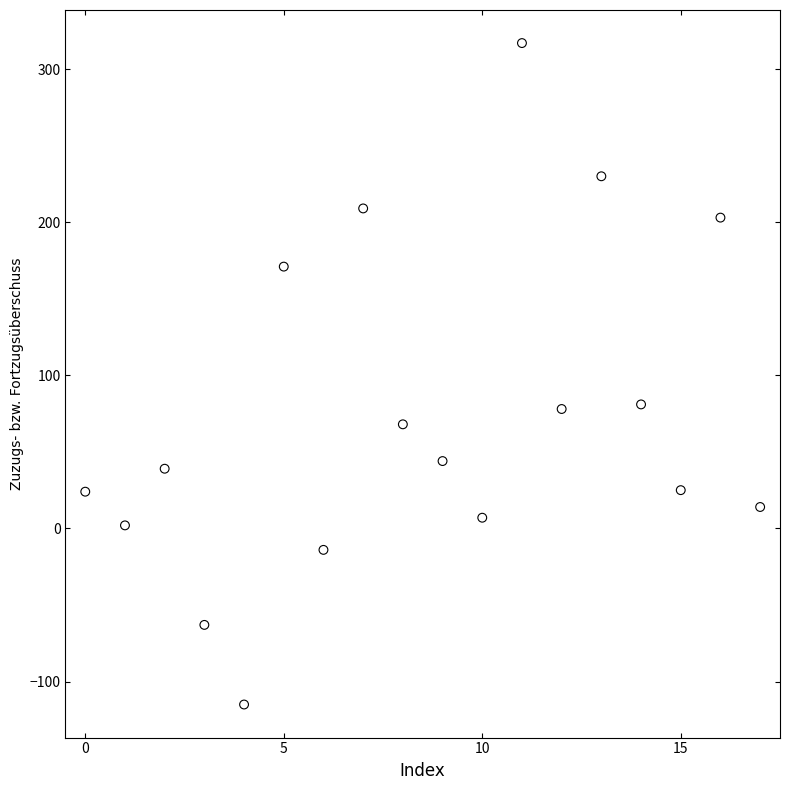

What is the range of Y values (max minus min)?

432